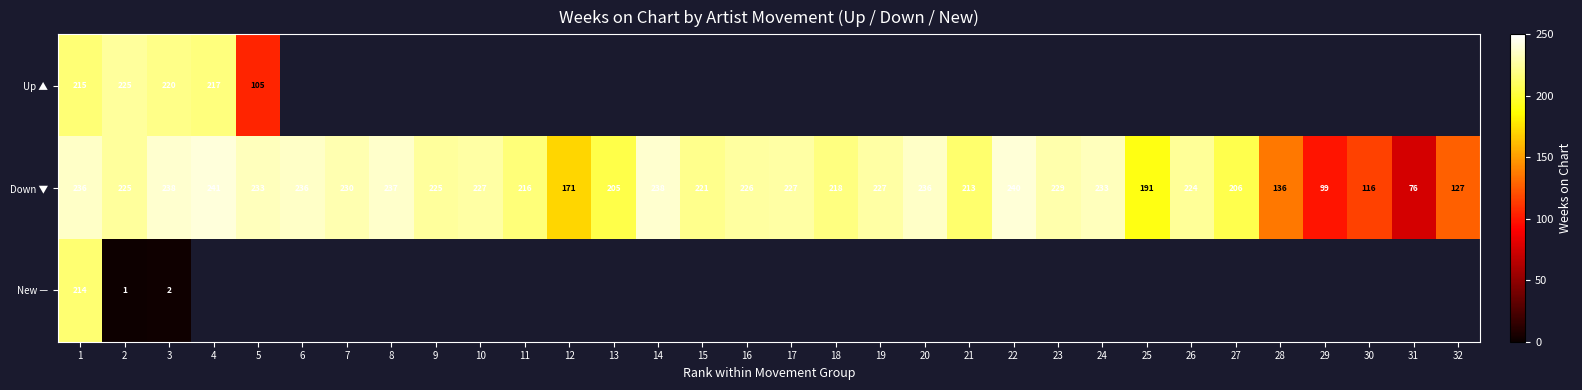

Is it true that Down ▼ equals 221 at 15?

True